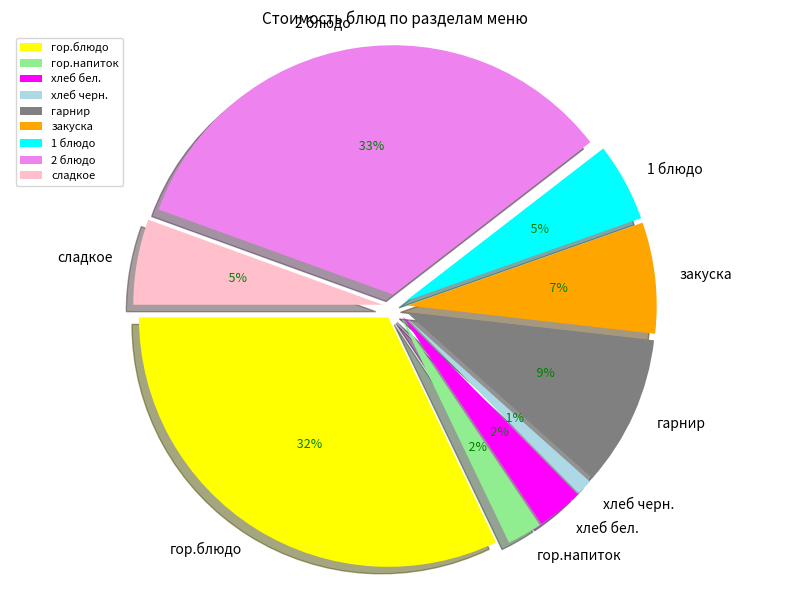

Which slice is the largest?

2 блюдо